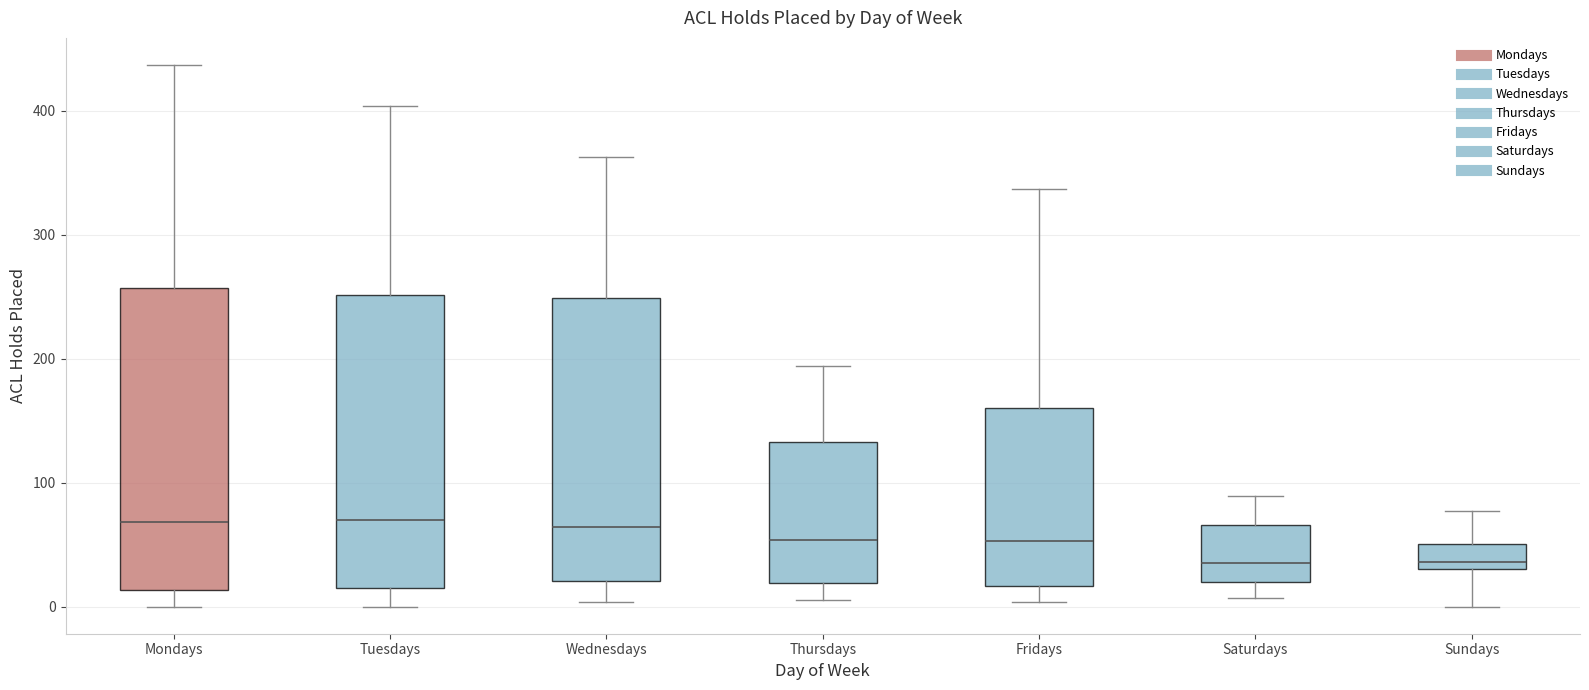

Where does the upper whisker of the box for Fridays end on the y-axis? The values are not printed on the chart, so give them approximately, as read against the axis.

340